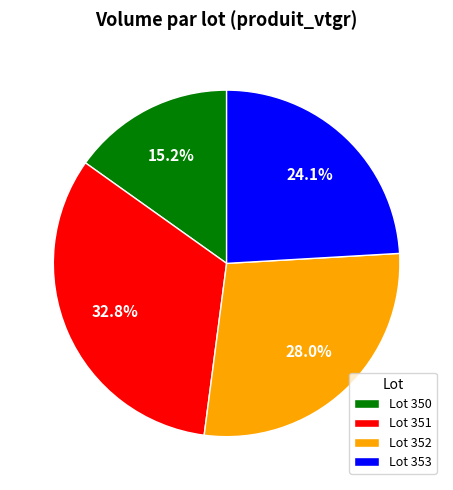

Is there any slice that represents more than half of the pie?

No